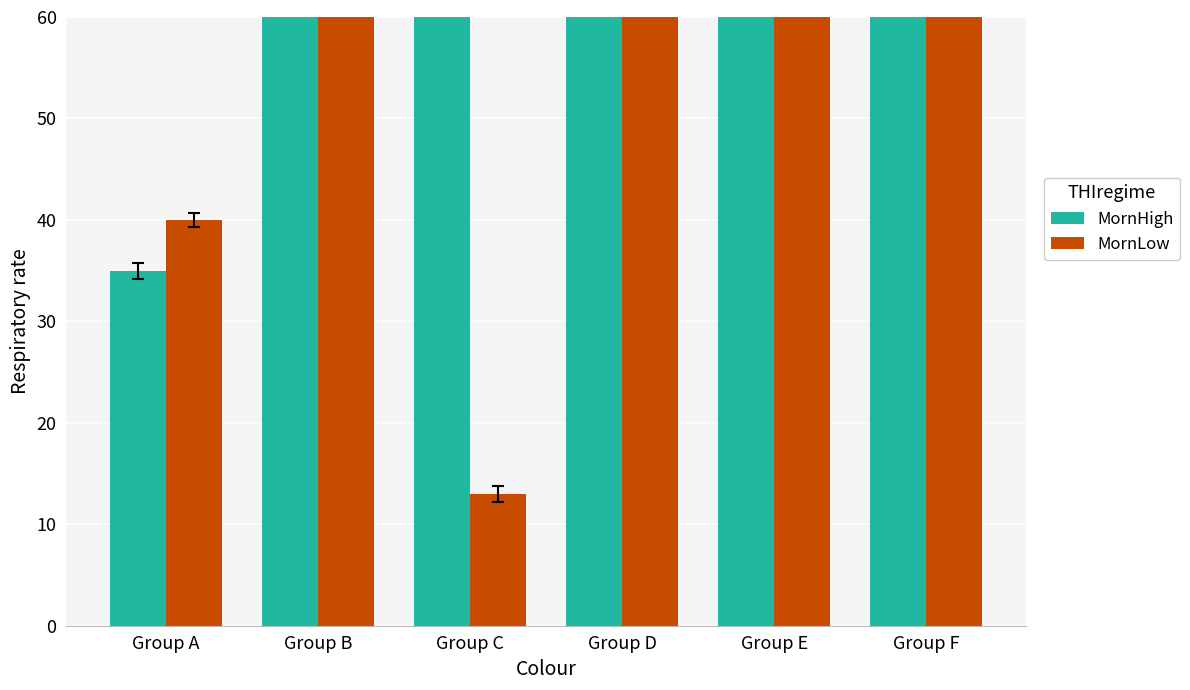

What is the lowest value of the MornHigh series?

35